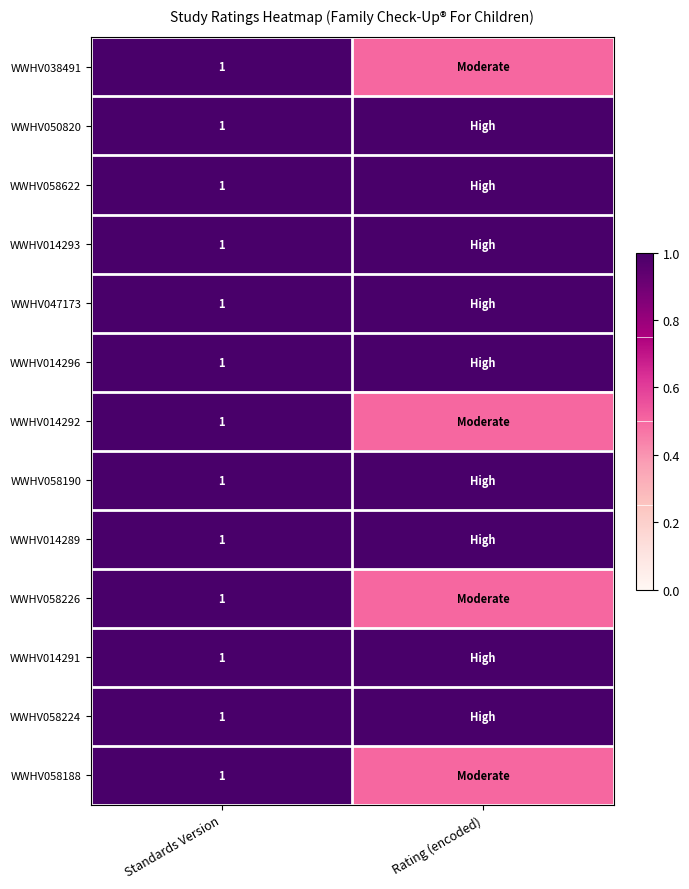

Count the number of categories in the chart.

2